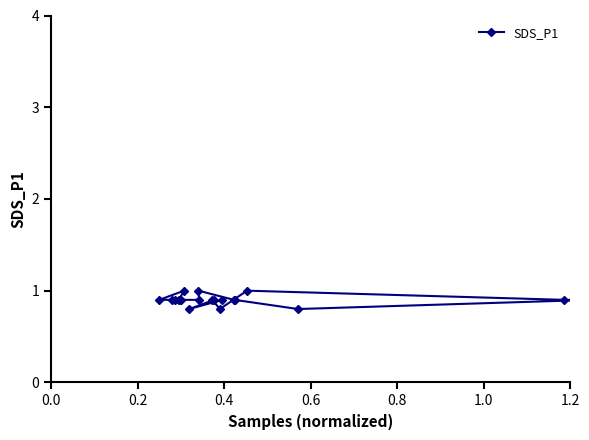

Does the chart have visible grid lines?

No